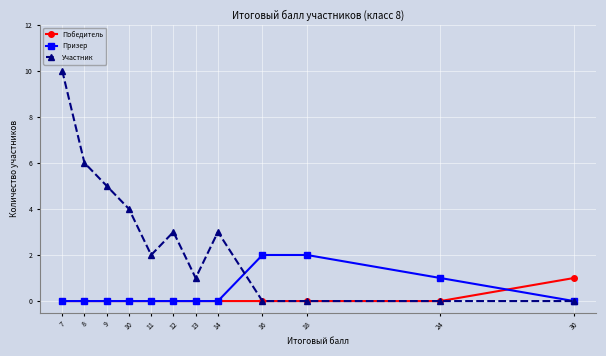

Between 11 and 12, which series saw the biggest shift?

Участник